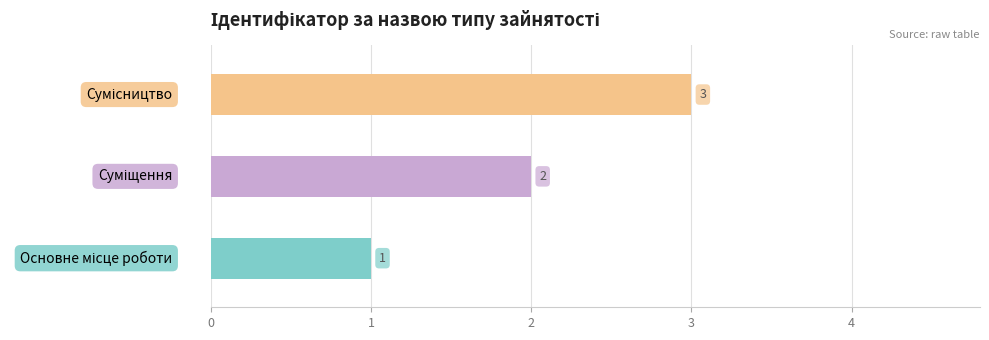

What is the maximum value shown in the chart?

3